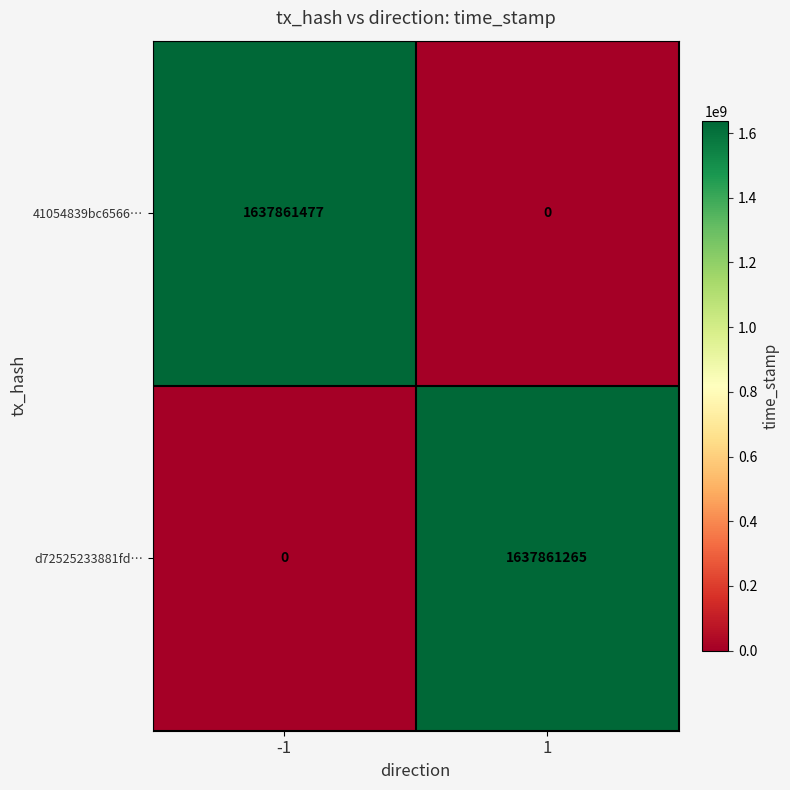

How many values in the 41054839bc6566… series are below 1637861477?

1